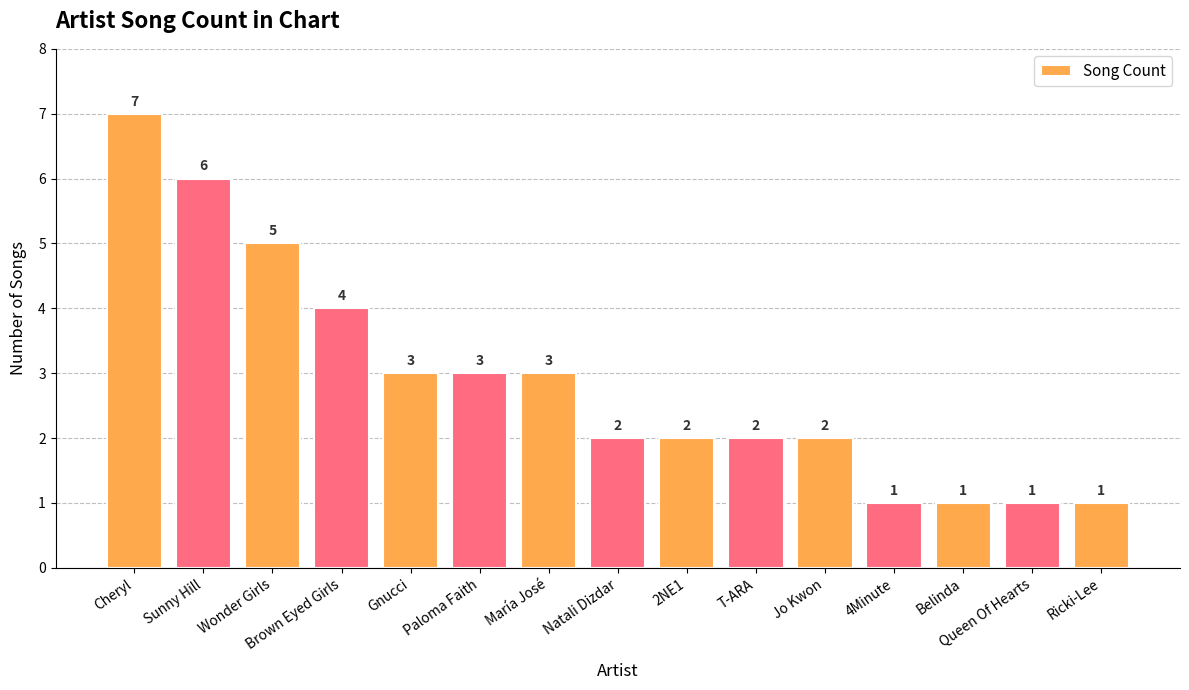

True or false: the data shows 0 at Belinda.

False